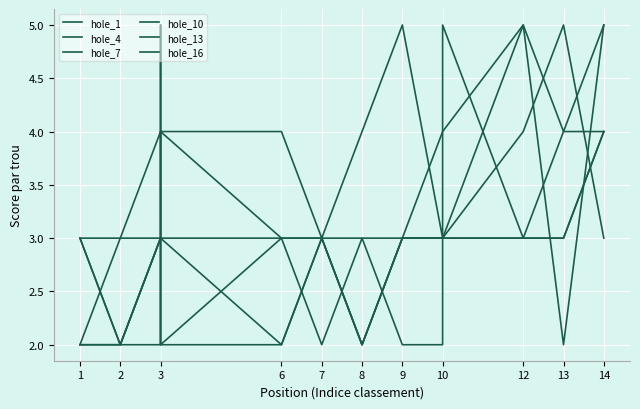

Is it true that hole_16 equals 3 at 3?

True